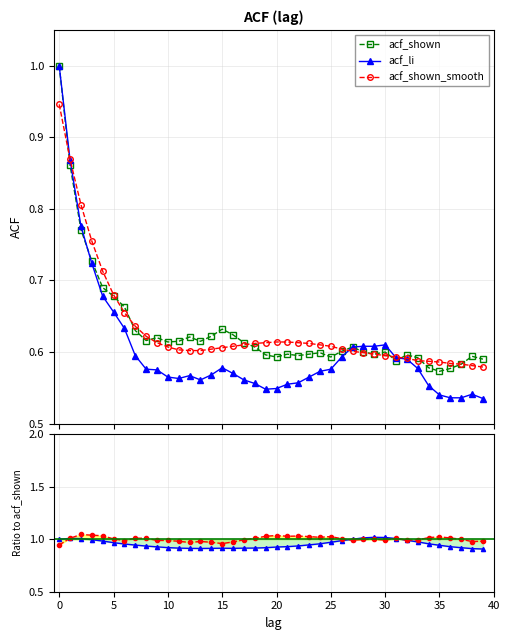

Count the acf_shown_smooth values in the range 0 to 1.

40